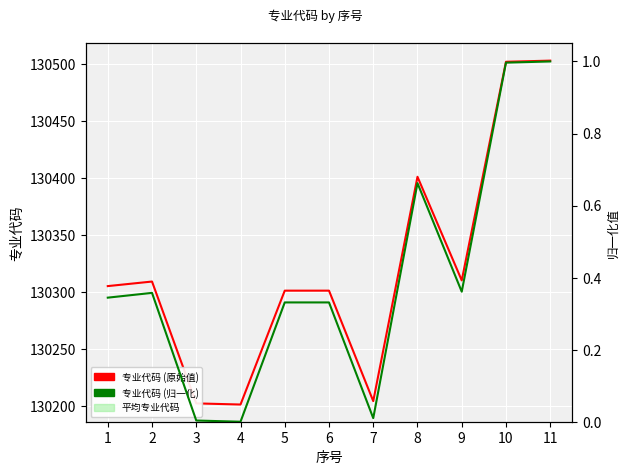

What is the average value of the 专业代码 series?

130321.7